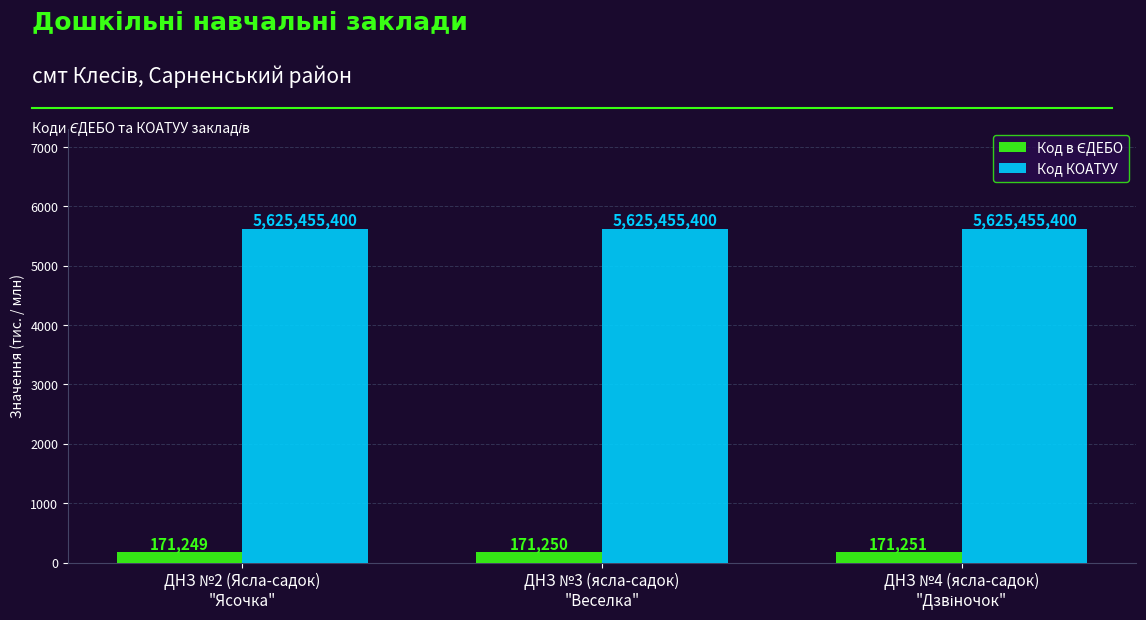

Does the chart contain any negative values?

No